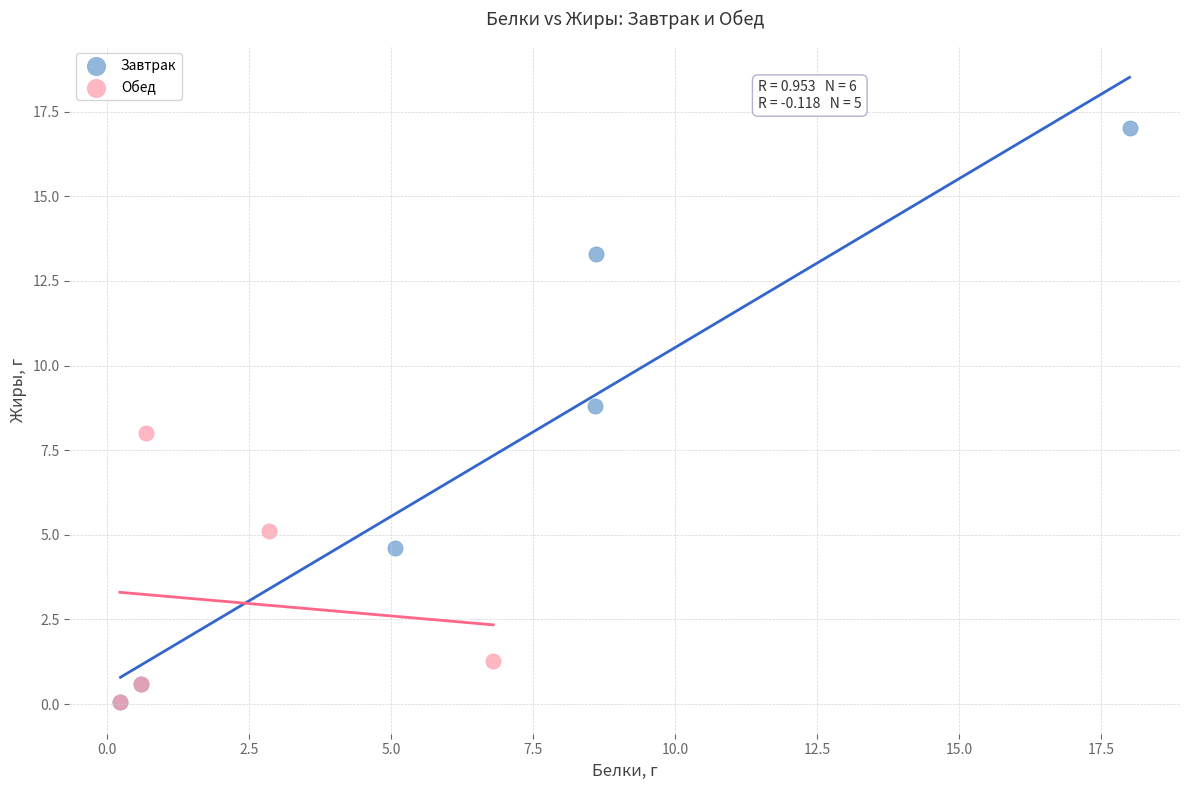

Which series reaches the maximum Y coordinate?

Завтрак